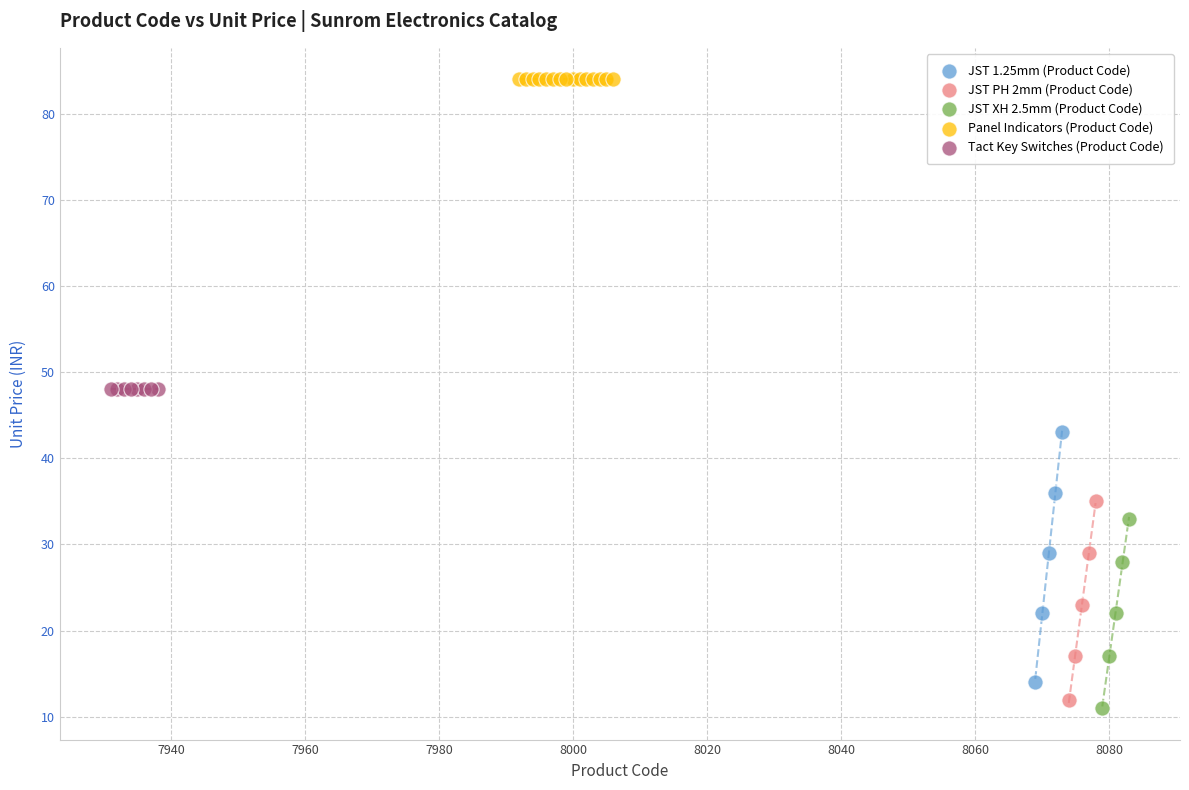

Which series contains the lowest Y value?

JST XH 2.5mm (Product Code)